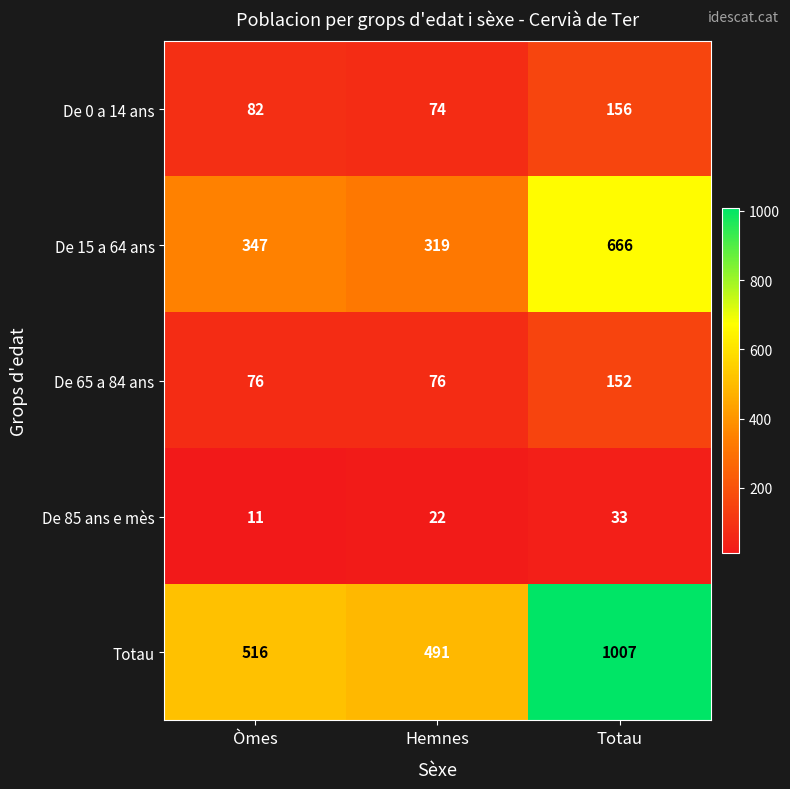

What is the difference between the highest and lowest values at Hemnes?

469